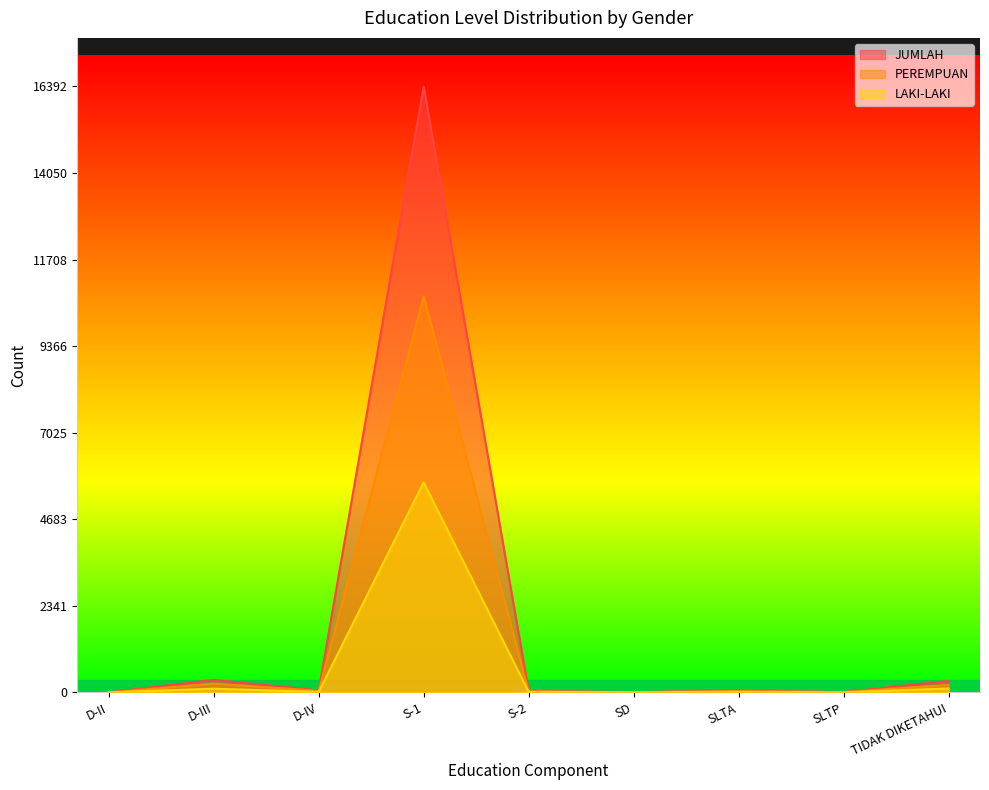

Reading right to left, transcribe all the data shown in this chart.

LAKI-LAKI: 107	1	15	2	16	5682	13	101	1
PEREMPUAN: 204	8	34	5	24	10710	41	238	0
JUMLAH: 311	9	49	7	40	16392	54	339	1